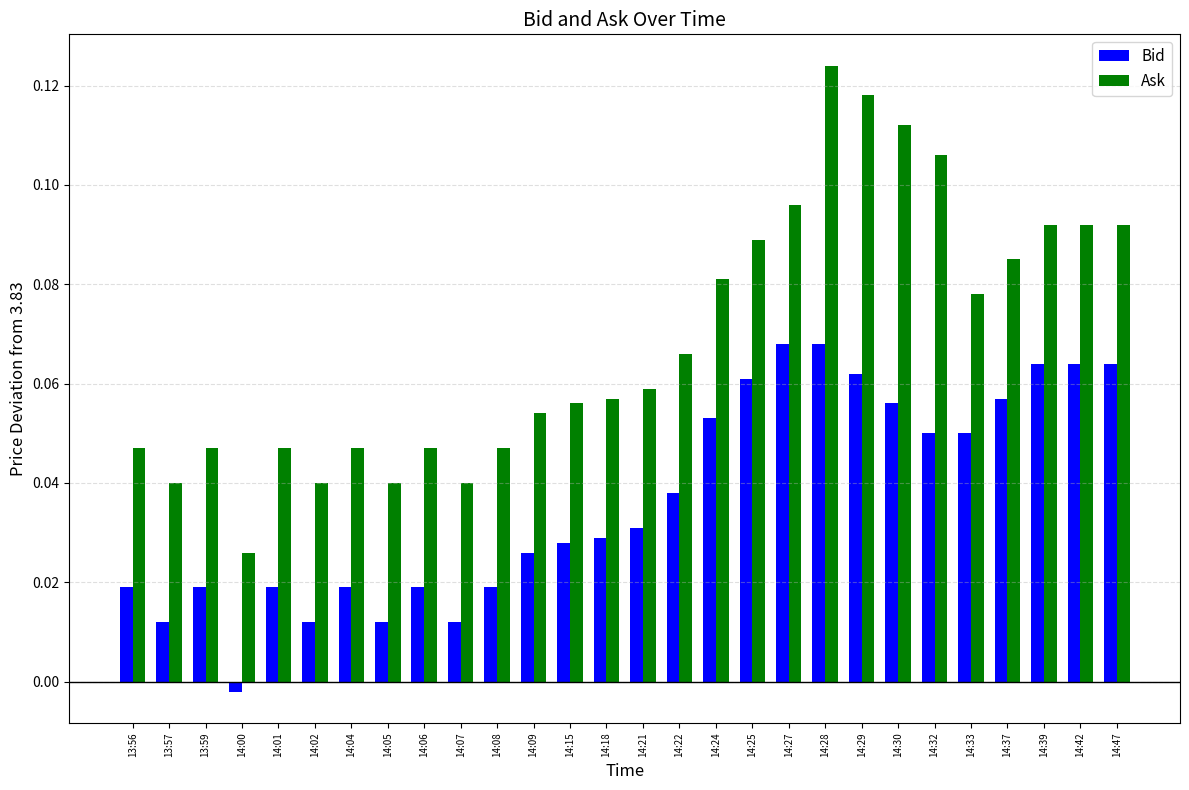

List the series in order of their peak value, highest first.

Ask, Bid